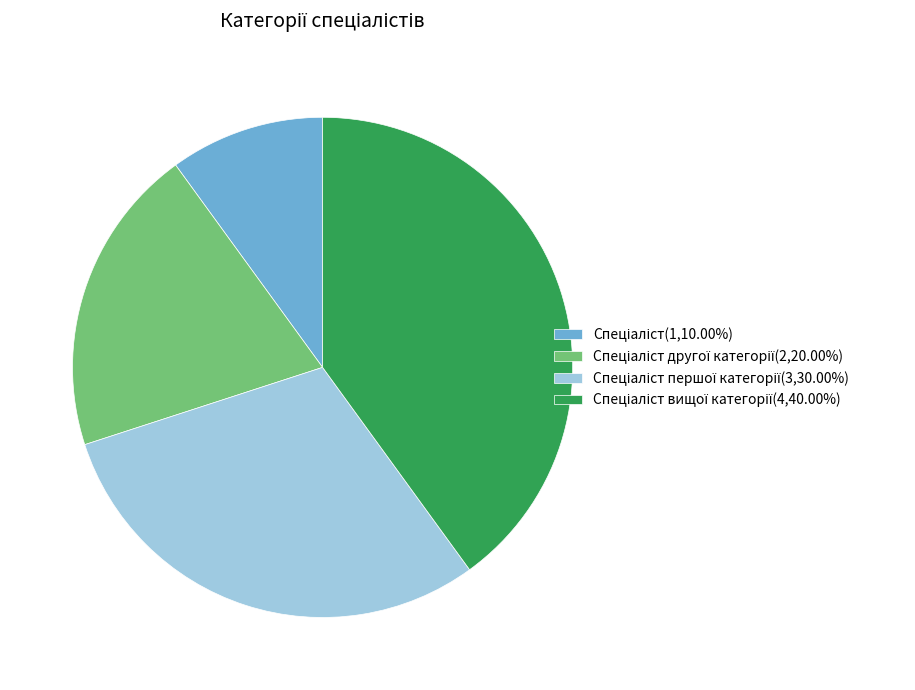

Is there a majority slice in this chart?

No